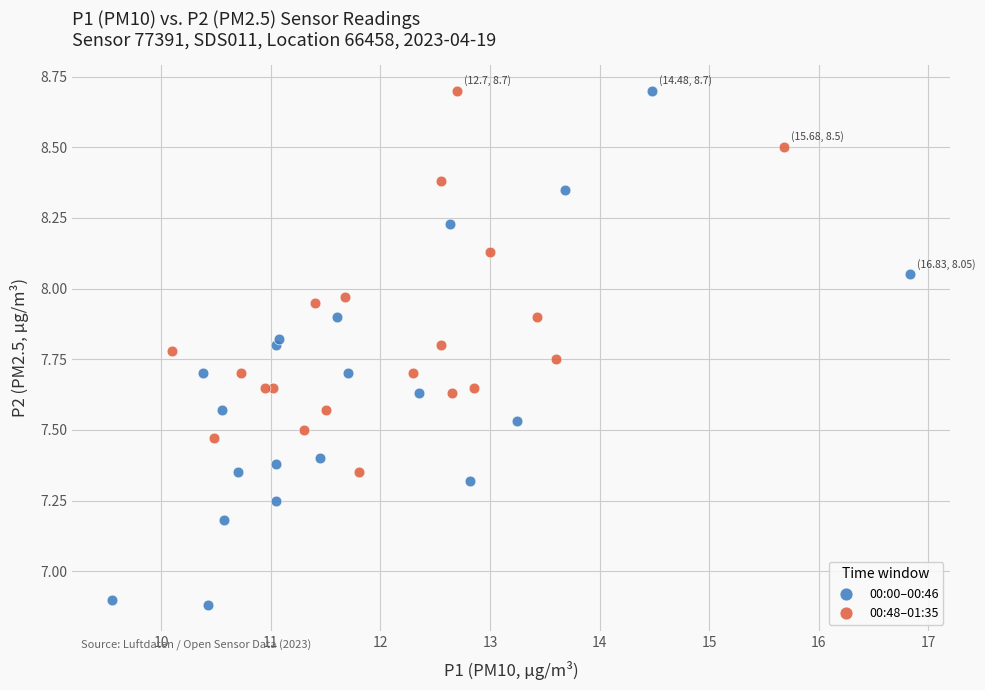

Which series has the largest Y range (max minus min)?

00:00–00:46